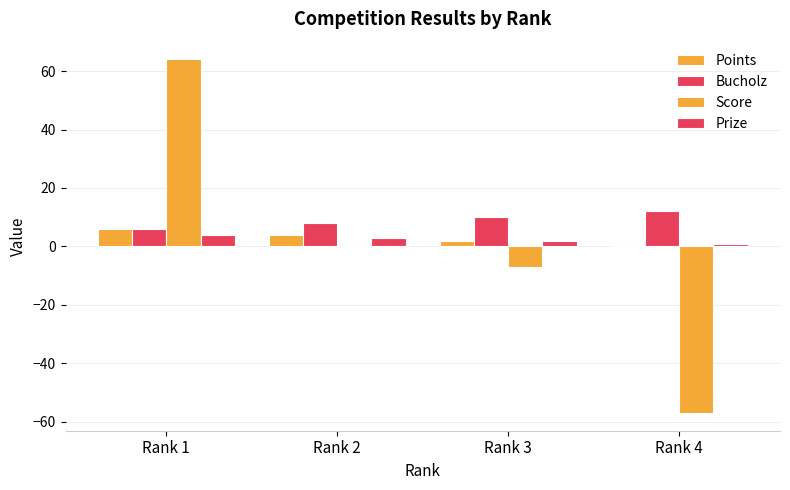

How many categories are shown in the chart?

4